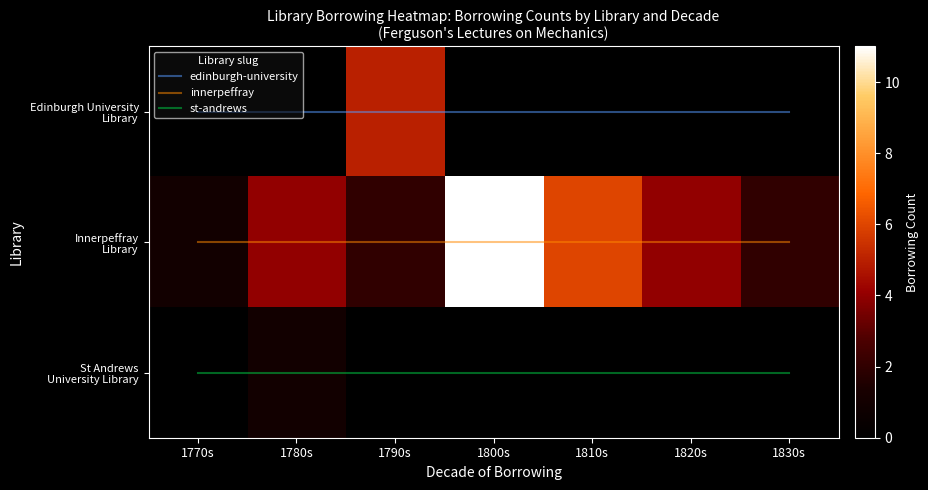

Which series has the largest total across all categories?

Innerpeffray Library